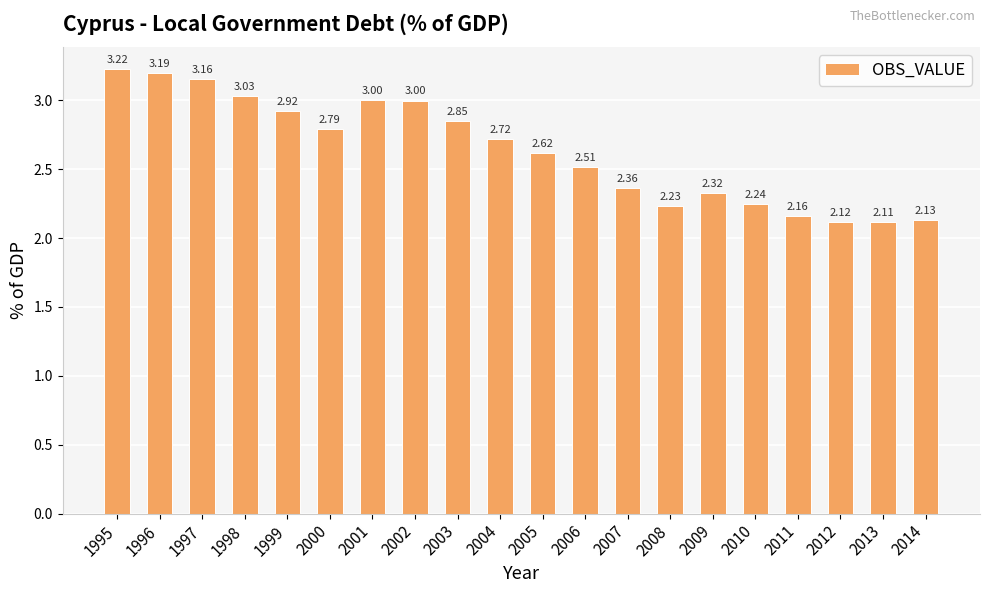

Which category has the lowest value across all series?

2013